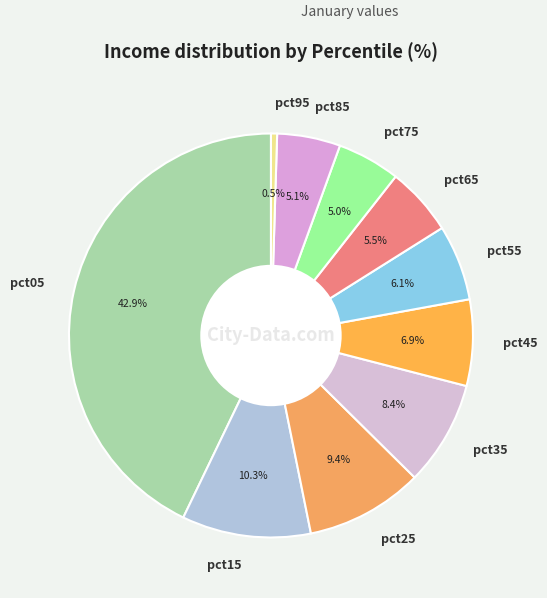

Approximately how many times larger is the value at pct35 compared to pct25?

0.9